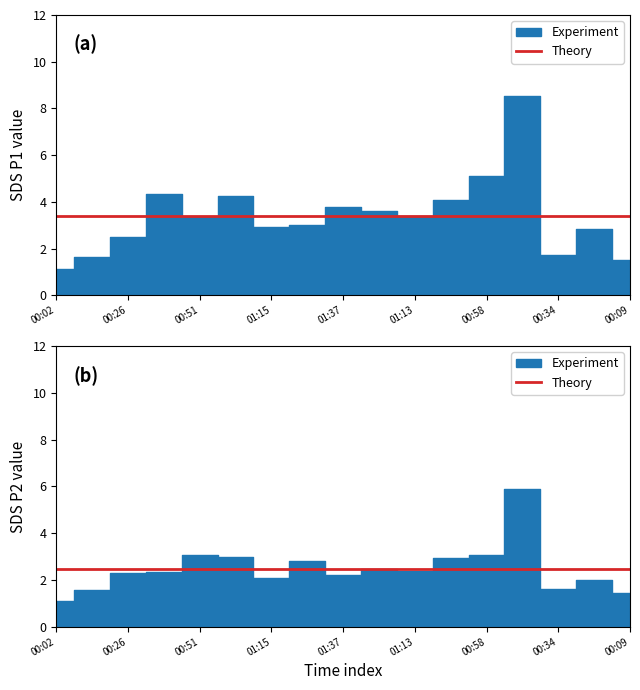

The SDS_P1 series shows 6.9 at 00:39. True or false?

False